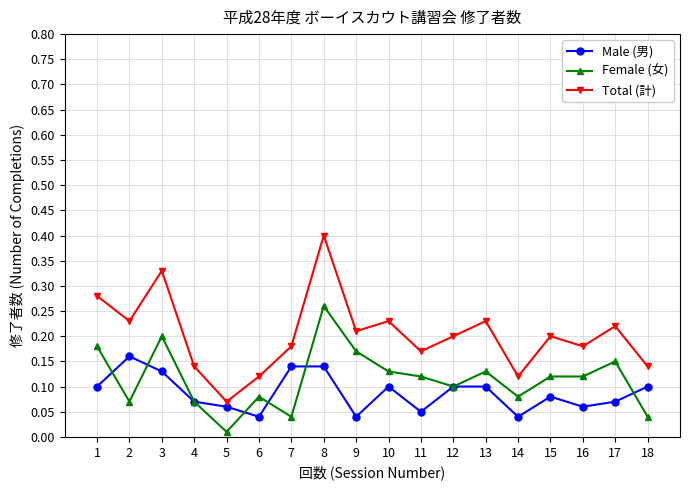

Does the chart display data point markers on the line(s)?

Yes